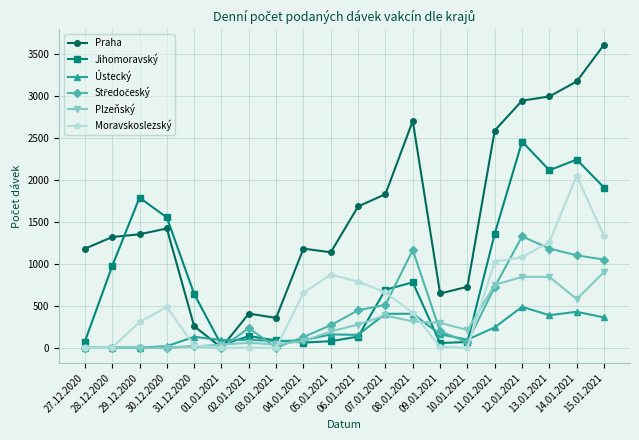

Does the chart display data point markers on the line(s)?

Yes